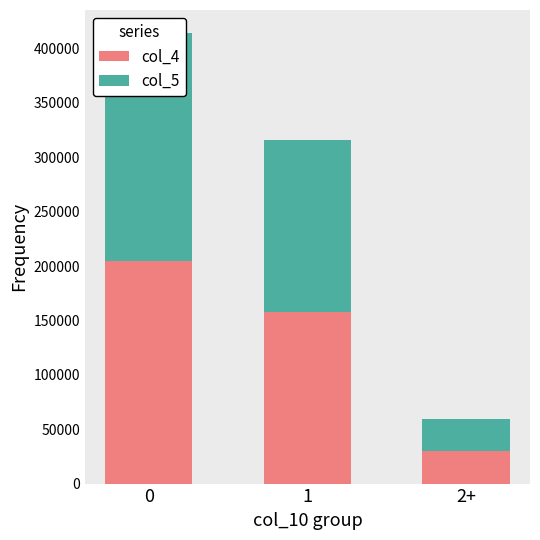

How many values in the col_5 series exceed 158013?

1